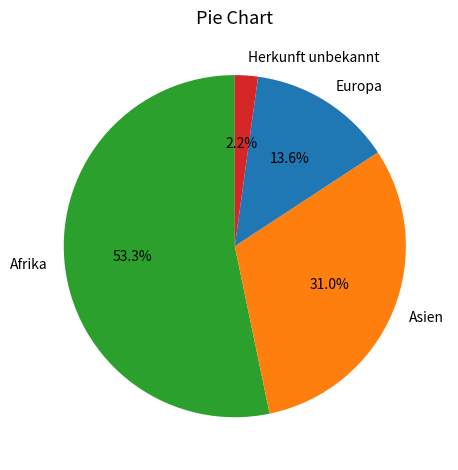

What is the majority slice?

Afrika